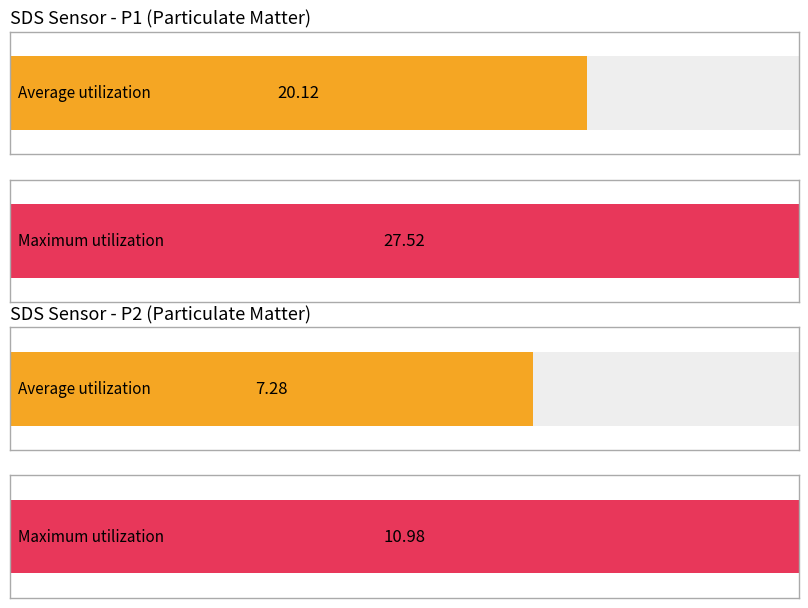

The value of SDS_P1 at 00:02 is 5.3. True or false?

False